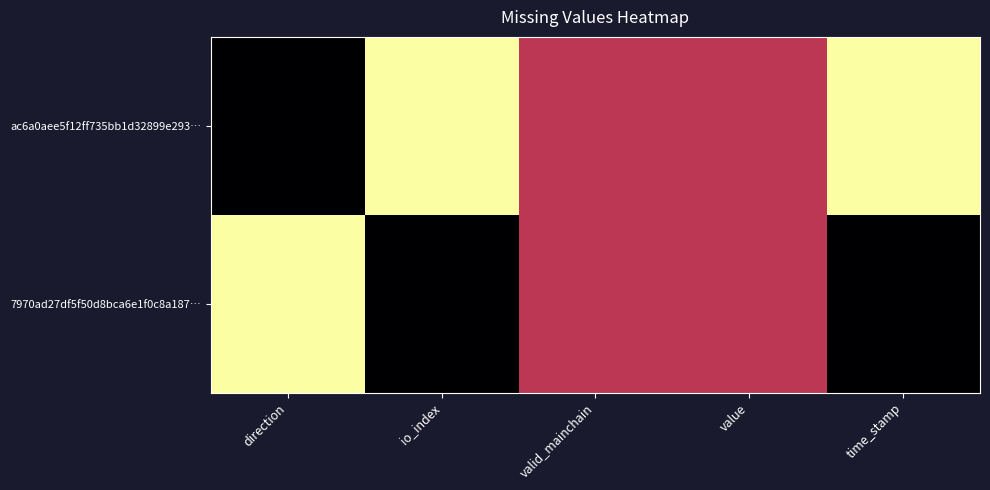

Rank the series by their average value, from lowest to highest.

7970ad27df5f50d8bca6e1f0c8a187…, ac6a0aee5f12ff735bb1d32899e293…